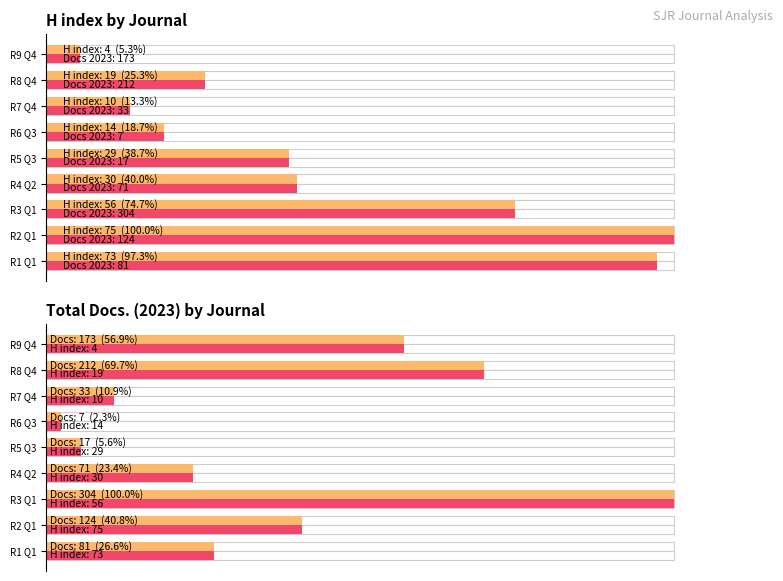

Reading left to right, extract all data points from this chart.

H index: 73	75	56	30	29	14	10	19	4
H index (max): 73	75	56	30	29	14	10	19	4
Total Docs. (2023): 81	124	304	71	17	7	33	212	173
Total Docs. (2023) max: 81	124	304	71	17	7	33	212	173